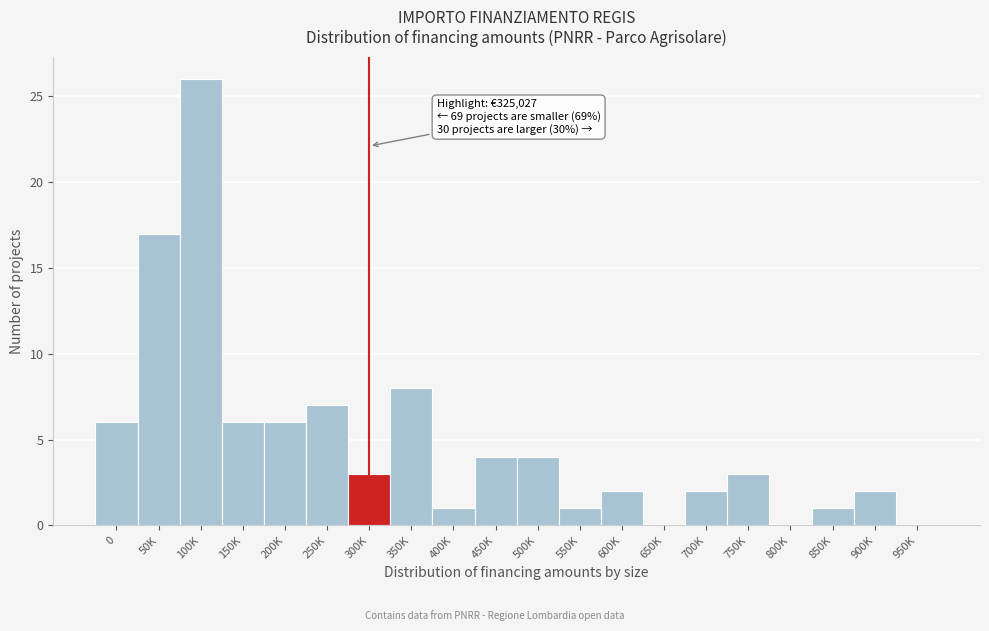

Reading right to left, transcribe all the data shown in this chart.

950K=0	900K=2	850K=1	800K=0	750K=3	700K=2	650K=0	600K=2	550K=1	500K=4	450K=4	400K=1	350K=8	300K=3	250K=7	200K=6	150K=6	100K=26	50K=17	0=6